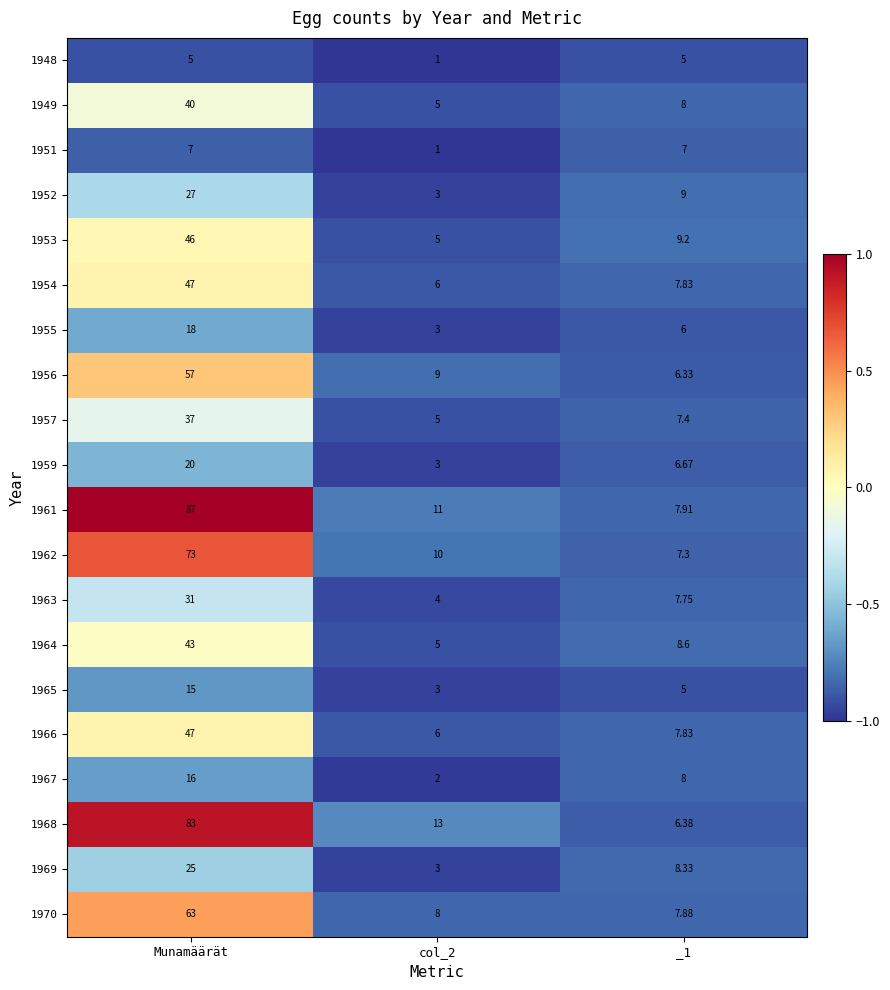

At how many categories does at least one series exceed 0?

1